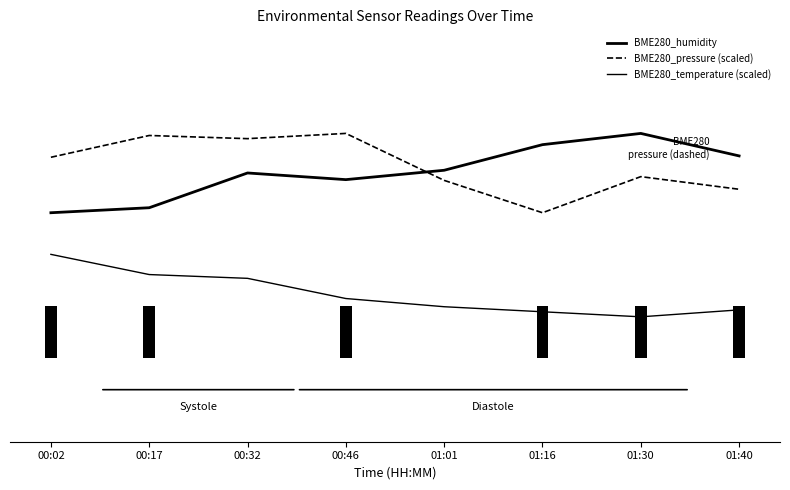

Where does the BME280_temperature (scaled) series first go above 85?

00:02